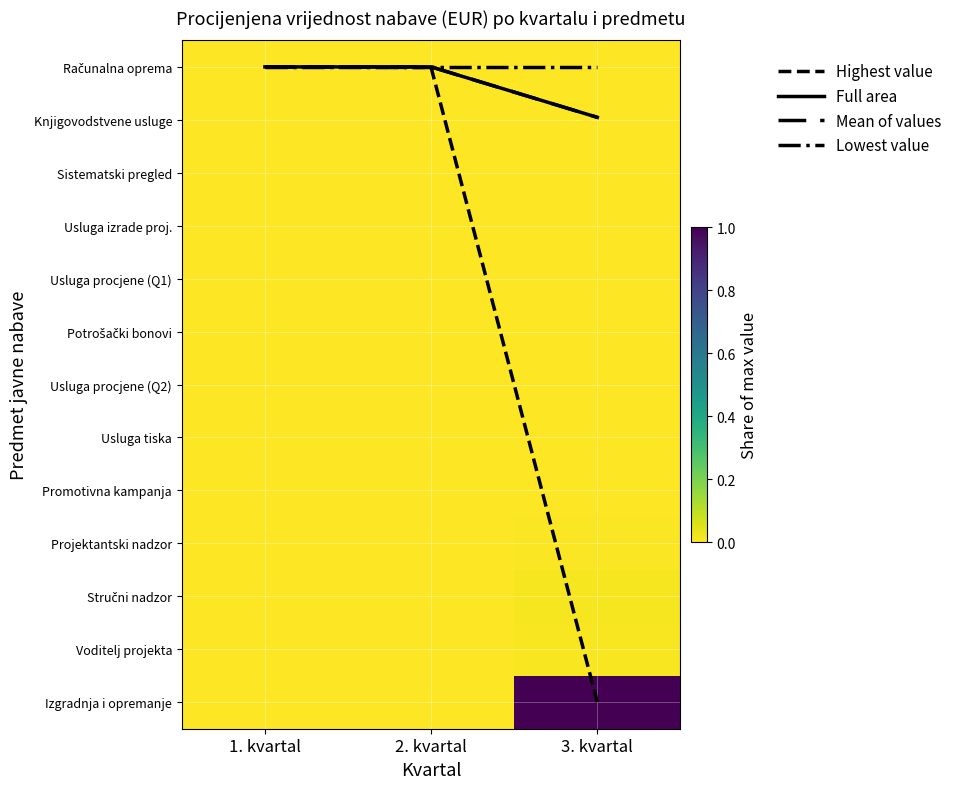

Between 1. kvartal and 2. kvartal, which series saw the biggest shift?

Highest value